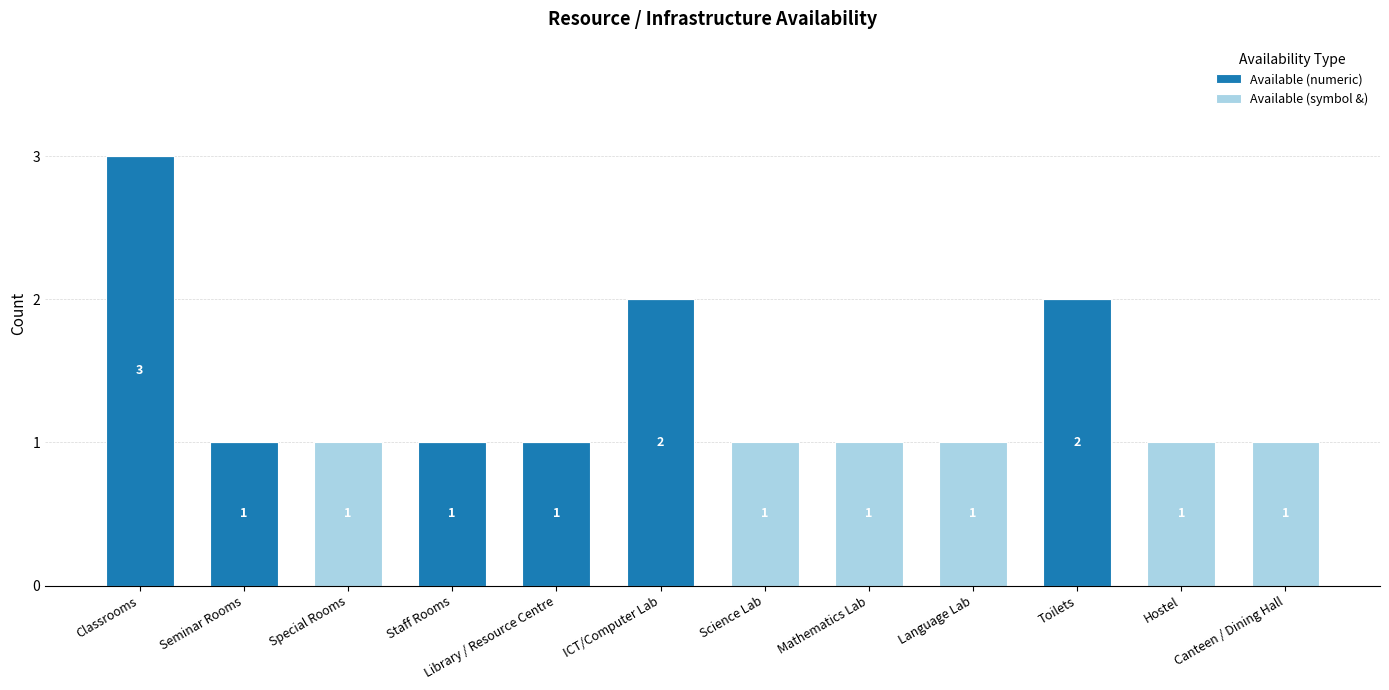

Are the bars horizontal?

No